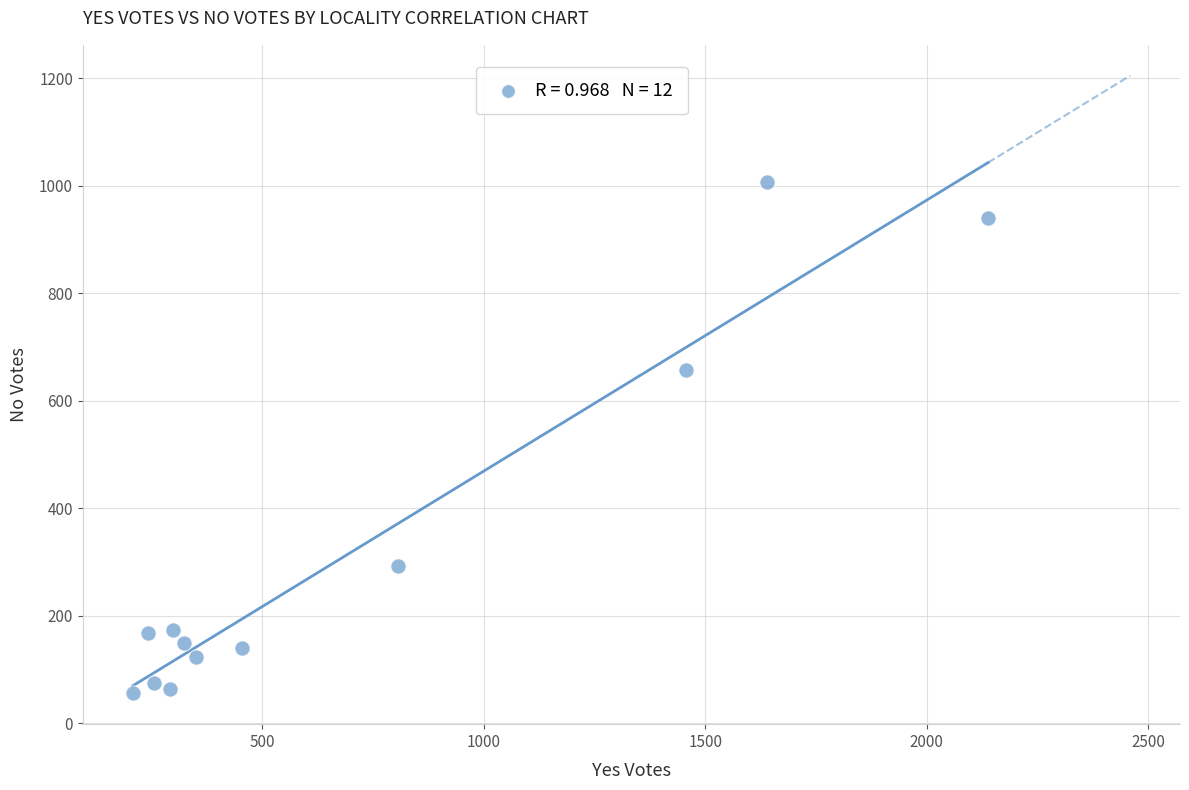

What Y value in the scatter plot is closest to 531?

658